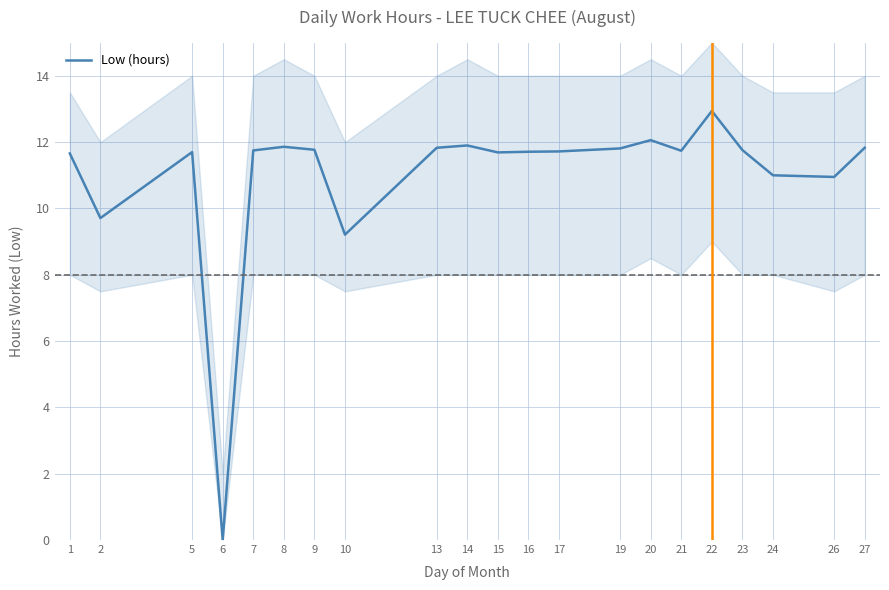

At which category does the chart reach its minimum across all series?

6